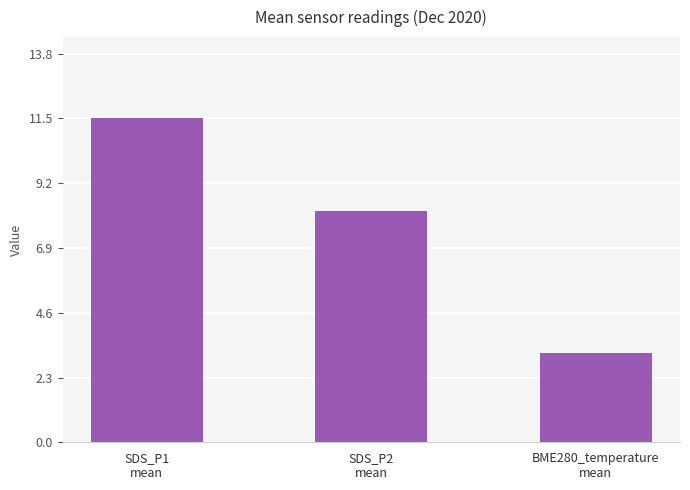

Rank the categories by value from lowest to highest.

BME280_temperature
mean, SDS_P2
mean, SDS_P1
mean